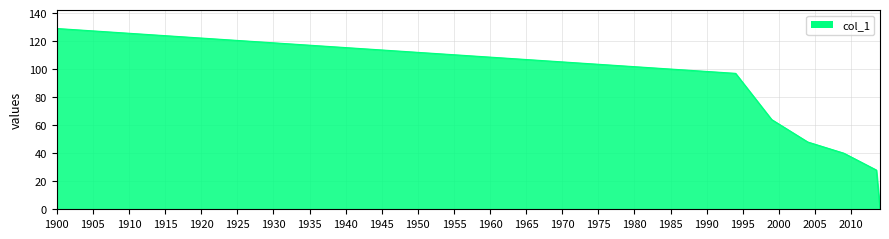

What is the greatest value displayed?

129